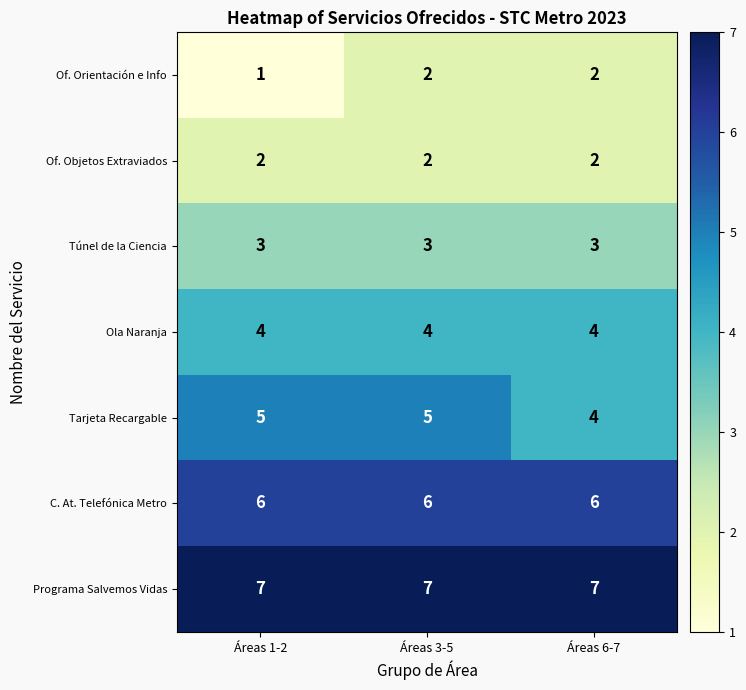

Reading left to right, list all the values displayed in this chart.

Of. Orientación e Info: Áreas 1-2=1	Áreas 3-5=2	Áreas 6-7=2
Of. Objetos Extraviados: Áreas 1-2=2	Áreas 3-5=2	Áreas 6-7=2
Túnel de la Ciencia: Áreas 1-2=3	Áreas 3-5=3	Áreas 6-7=3
Ola Naranja: Áreas 1-2=4	Áreas 3-5=4	Áreas 6-7=4
Tarjeta Recargable: Áreas 1-2=5	Áreas 3-5=5	Áreas 6-7=4
C. At. Telefónica Metro: Áreas 1-2=6	Áreas 3-5=6	Áreas 6-7=6
Programa Salvemos Vidas: Áreas 1-2=7	Áreas 3-5=7	Áreas 6-7=7